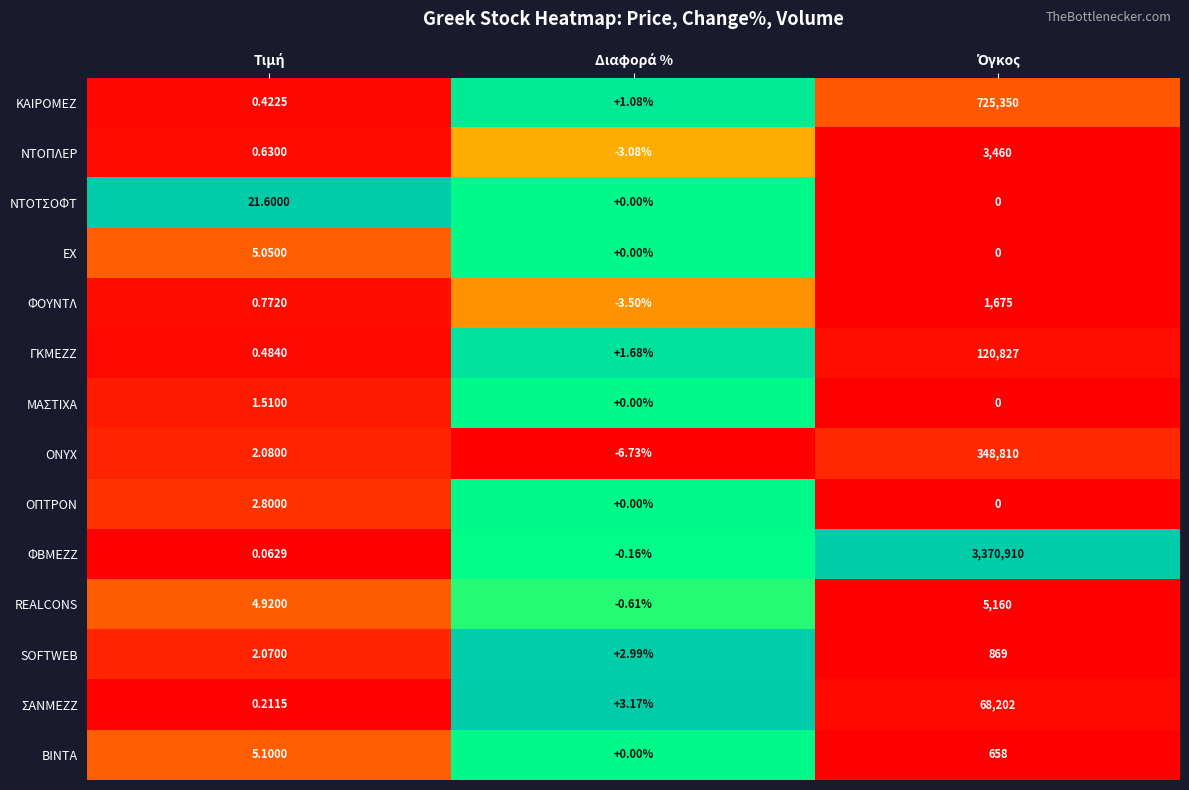

Which series has the widest spread of values?

ΦΒΜΕΖΖ